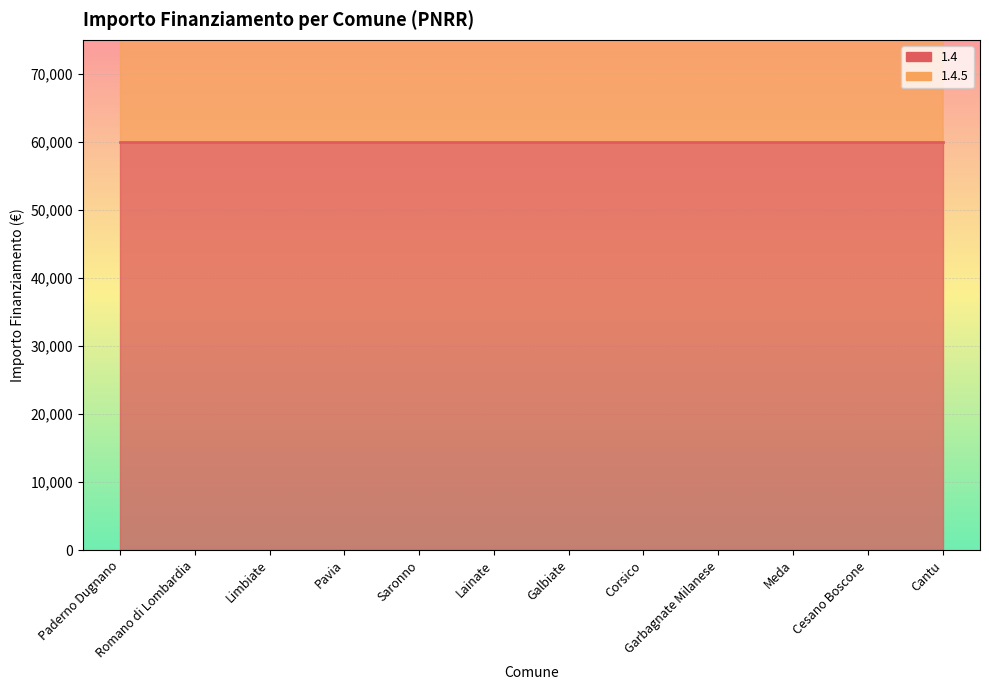

Reading left to right, extract all data points from this chart.

119932	119932	119932	119932	119932	119932	92555	119932	119932	119932	119932	119932